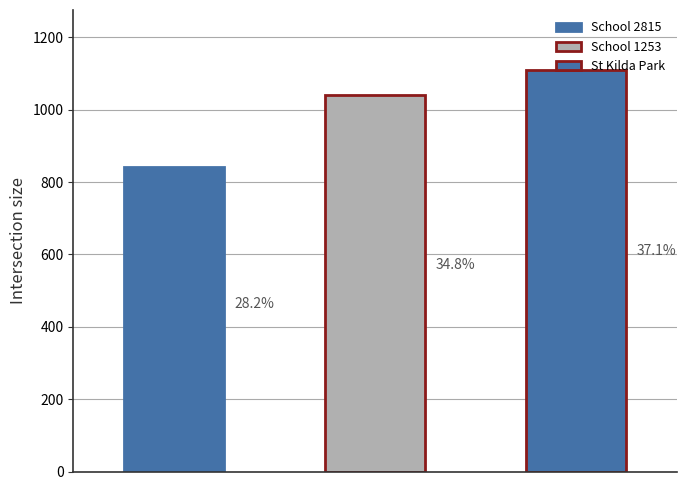

What is the average value?

997